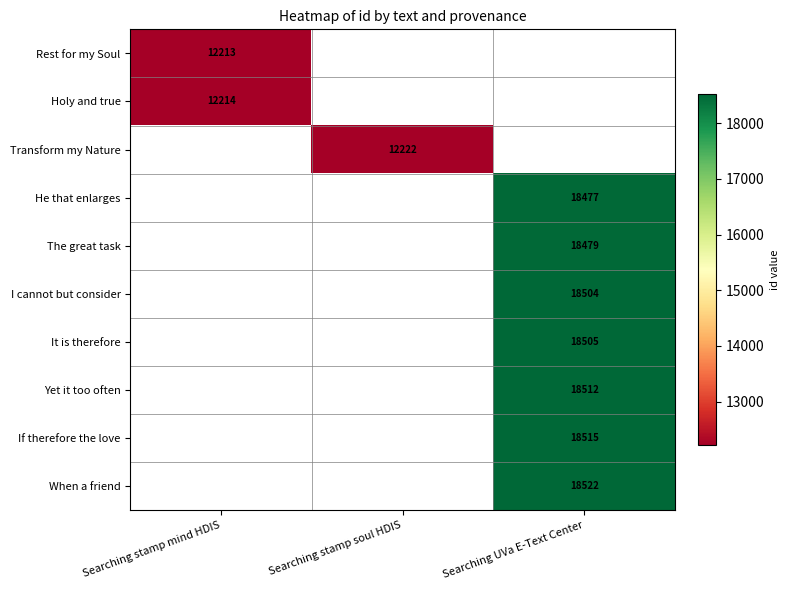

At how many categories does at least one series exceed 15009?

1